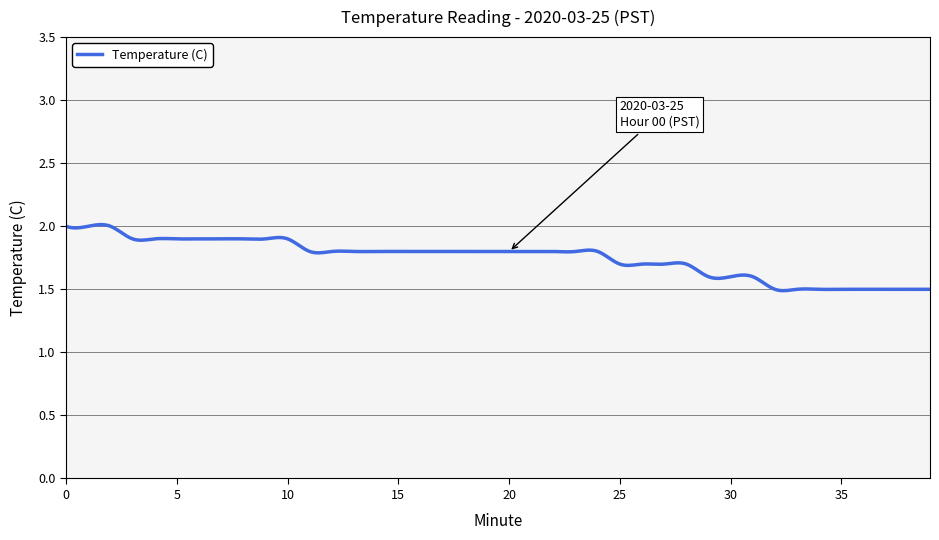

What is the difference between the maximum and minimum values?

0.5